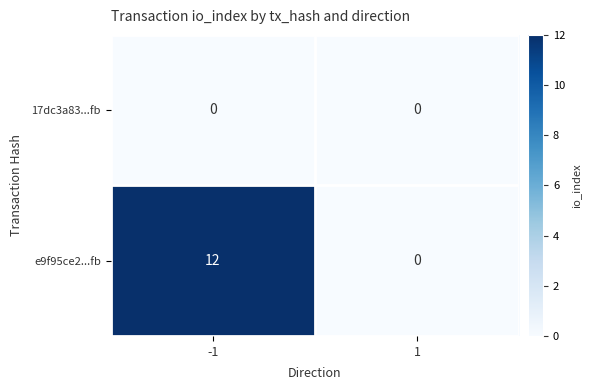

Reading left to right, extract all data points from this chart.

17dc3a83...fb: 0	0
e9f95ce2...fb: 12	0